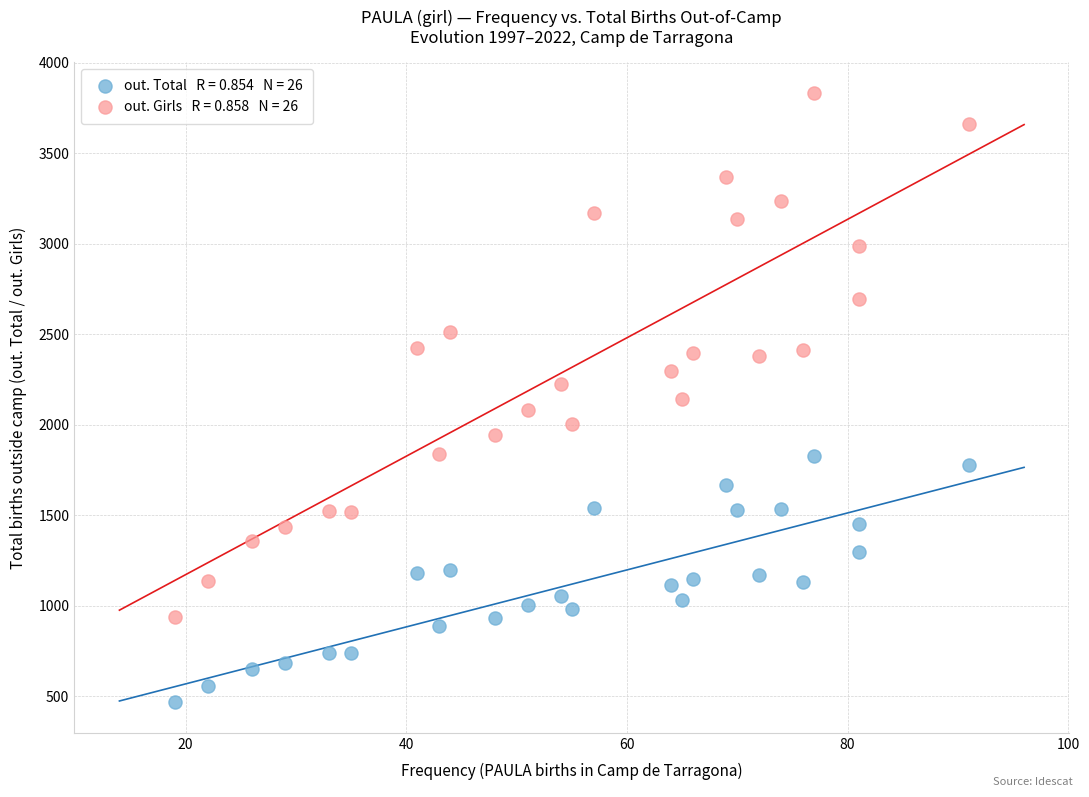

Across all data points, what is the range of Y values (max minus min)?

3368